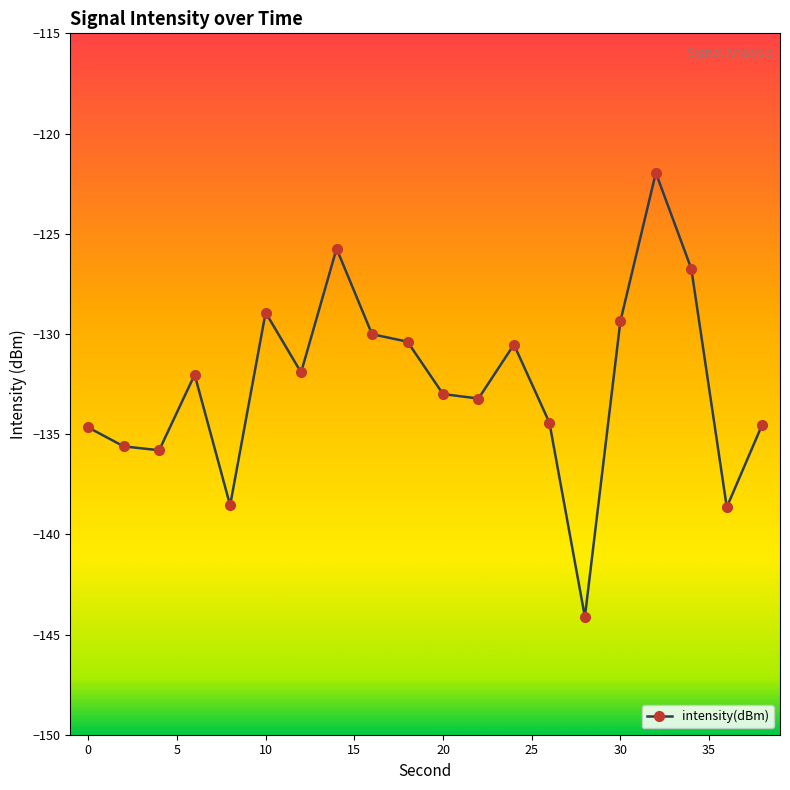

What is the sum of all values?

-2650.2